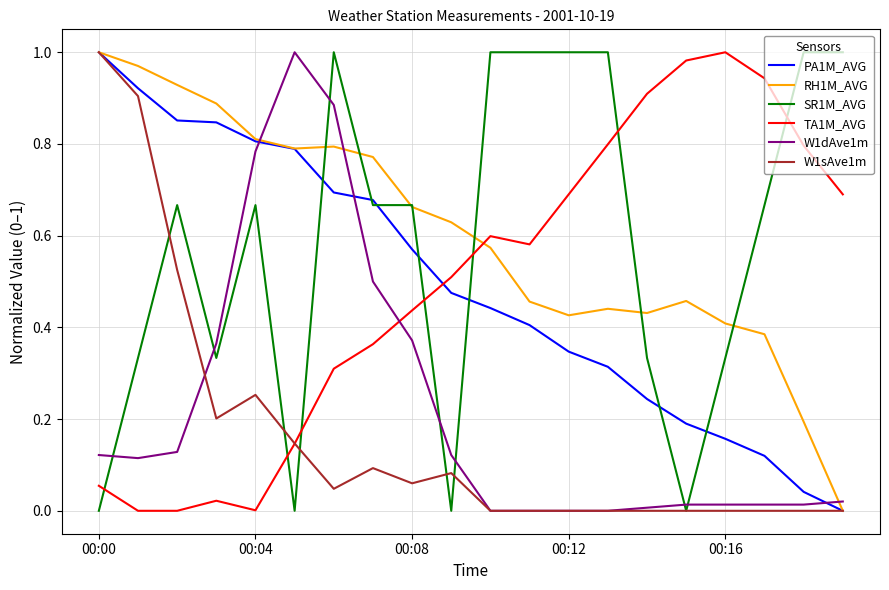

True or false: W1dAve1m and PA1M_AVG cross at least once.

True